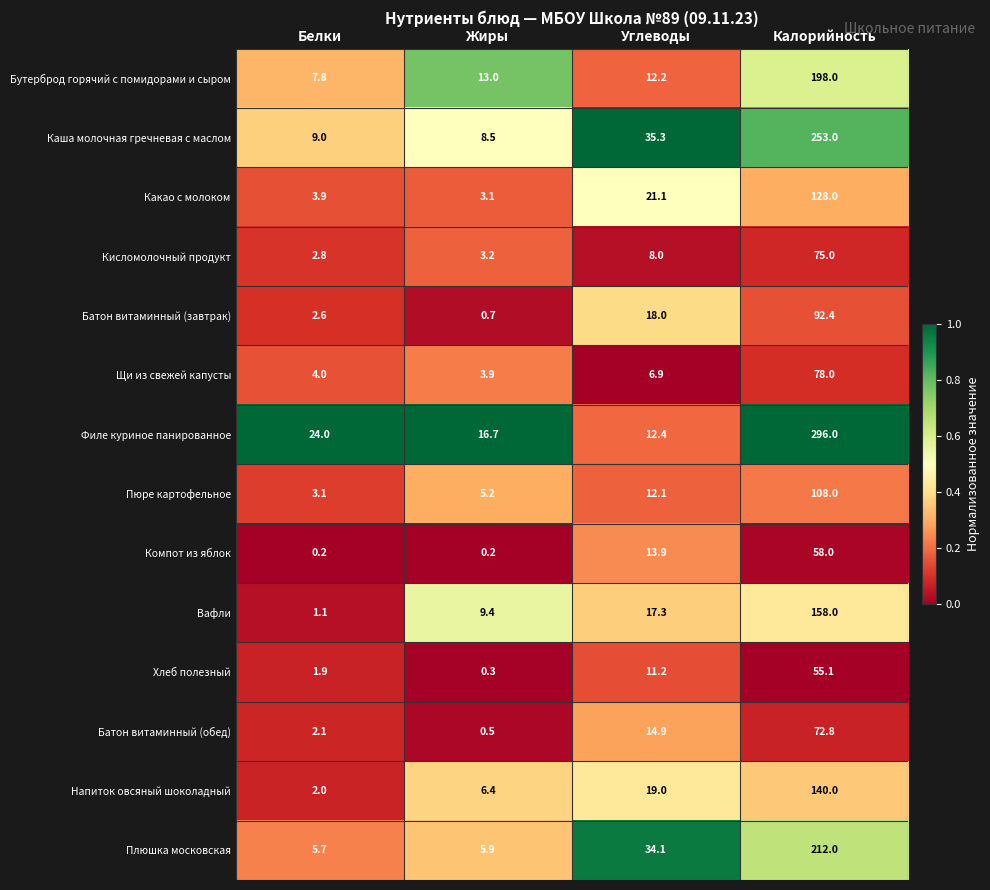

Which label corresponds to the largest value in the chart?

Калорийность